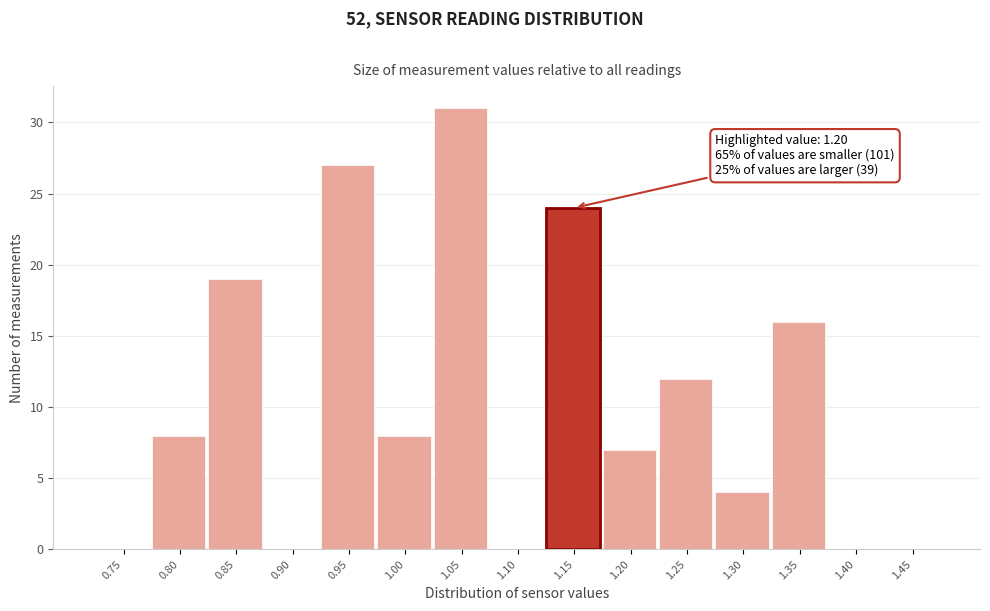

Reading right to left, what are all the values shown in this chart?

1.45=0	1.40=0	1.35=16	1.30=4	1.25=12	1.20=7	1.15=24	1.10=0	1.05=31	1.00=8	0.95=27	0.90=0	0.85=19	0.80=8	0.75=0